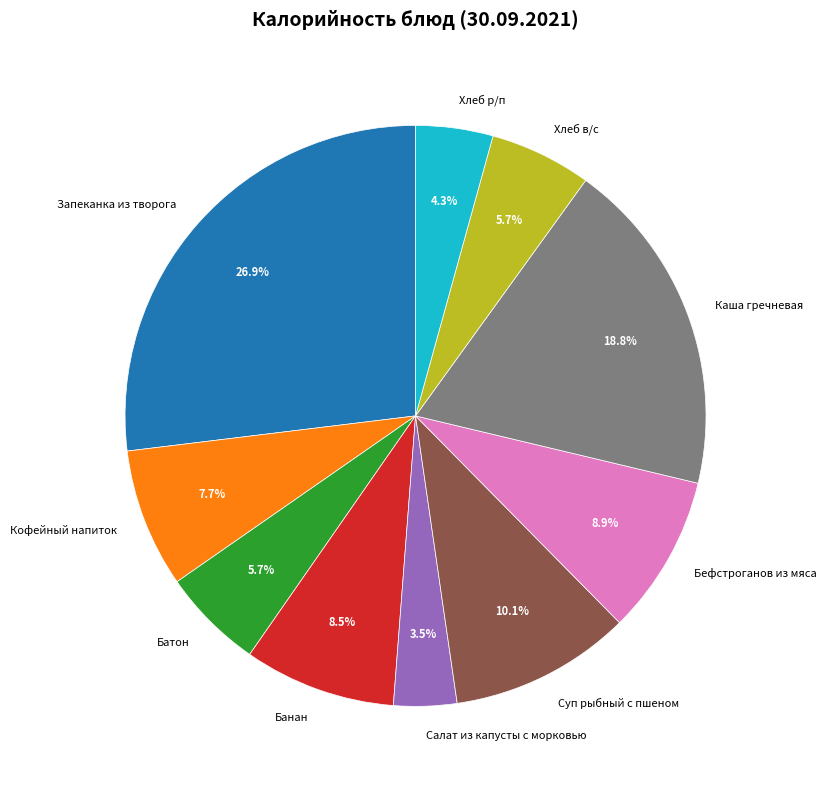

To the nearest percent, what percentage of the pie is Бефстроганов из мяса?

9%